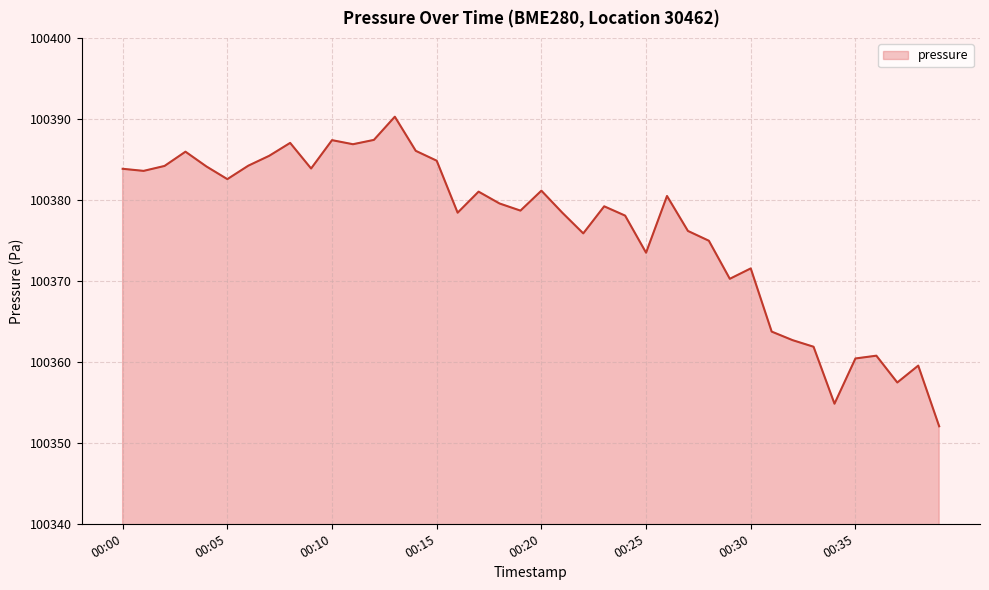

What is the difference between the maximum and minimum values?

38.3